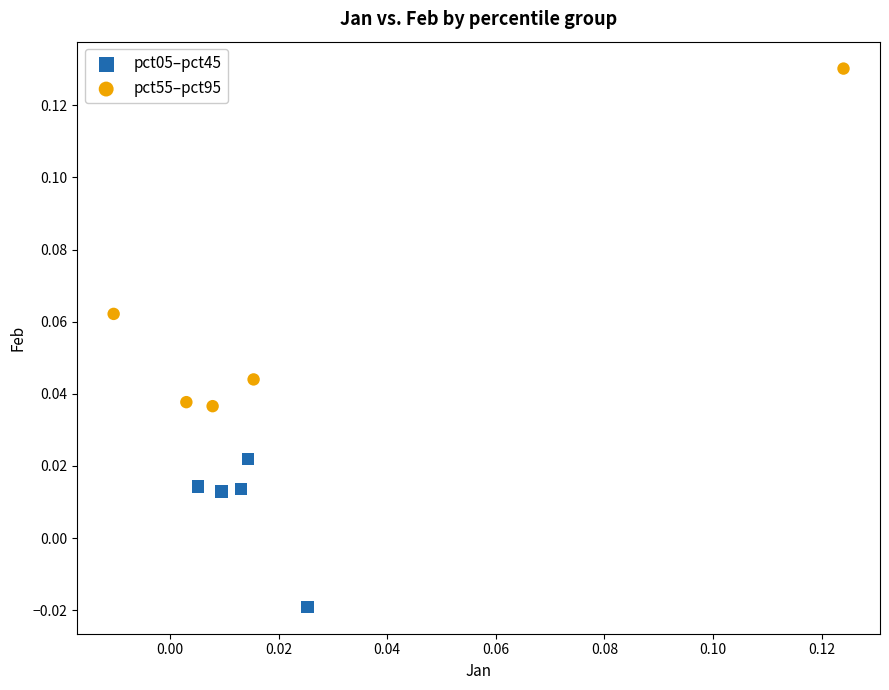

Which series contains the lowest Y value?

pct05–pct45